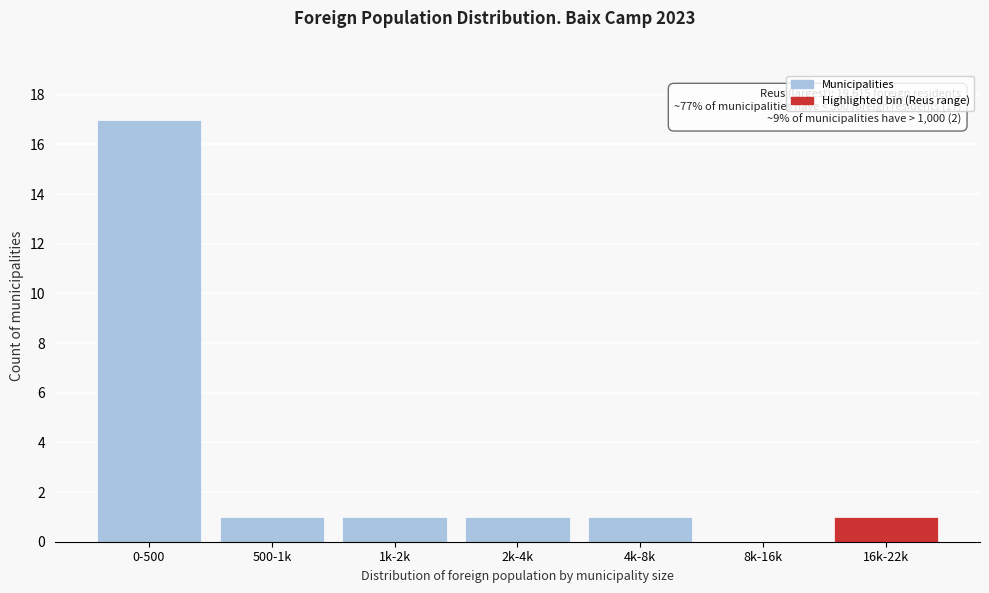

Reading left to right, extract all data points from this chart.

0-500=17	500-1k=1	1k-2k=1	2k-4k=1	4k-8k=1	8k-16k=0	16k-22k=1